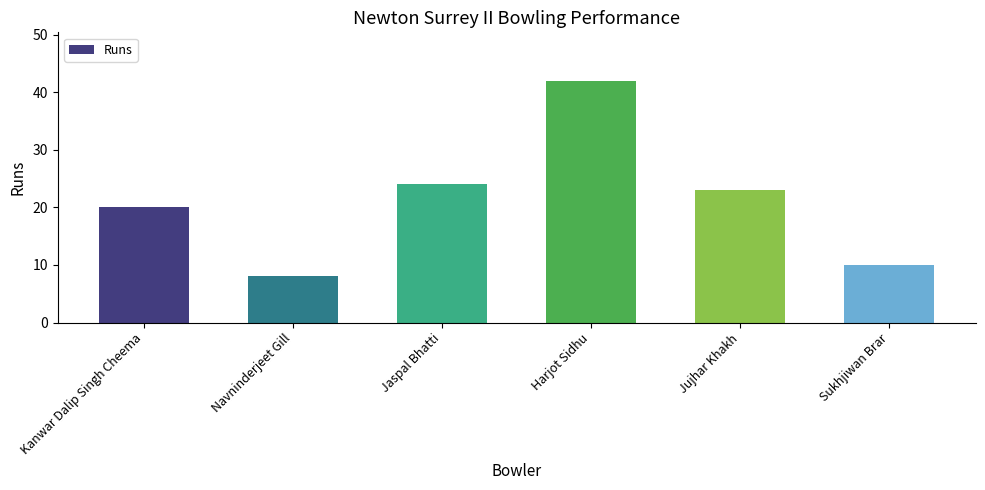

What is the smallest value displayed?

8